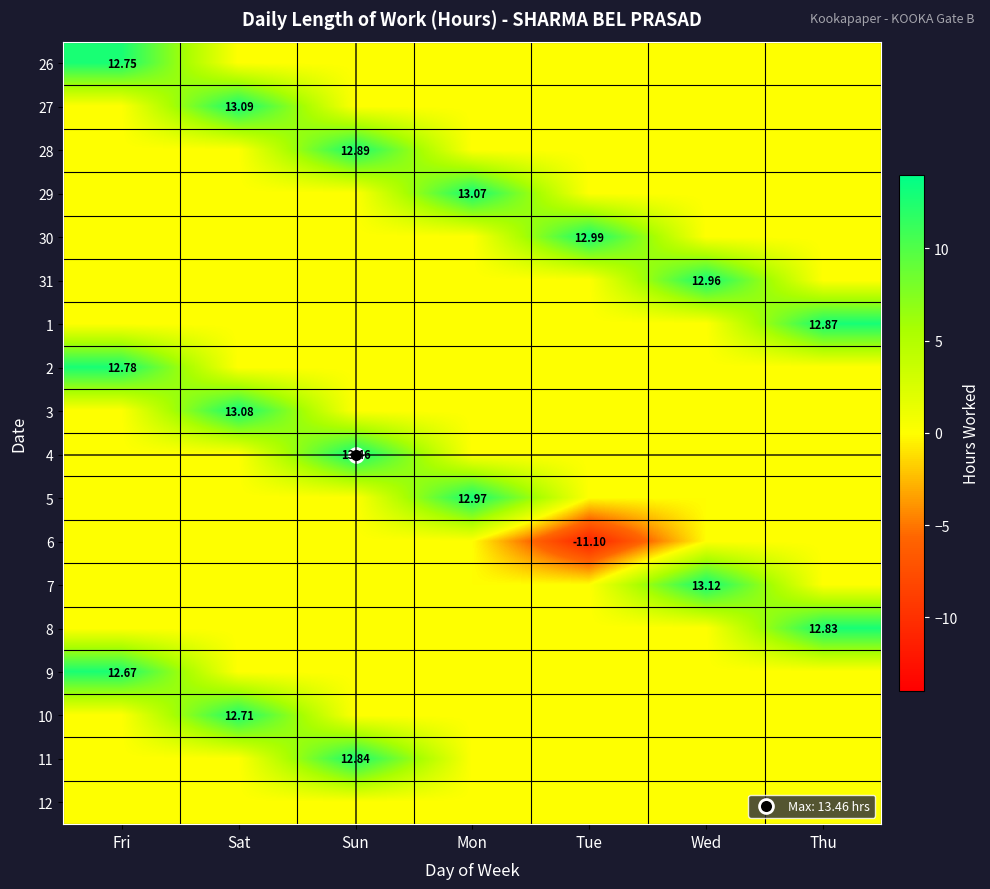

How many values in 29 are above zero?

1